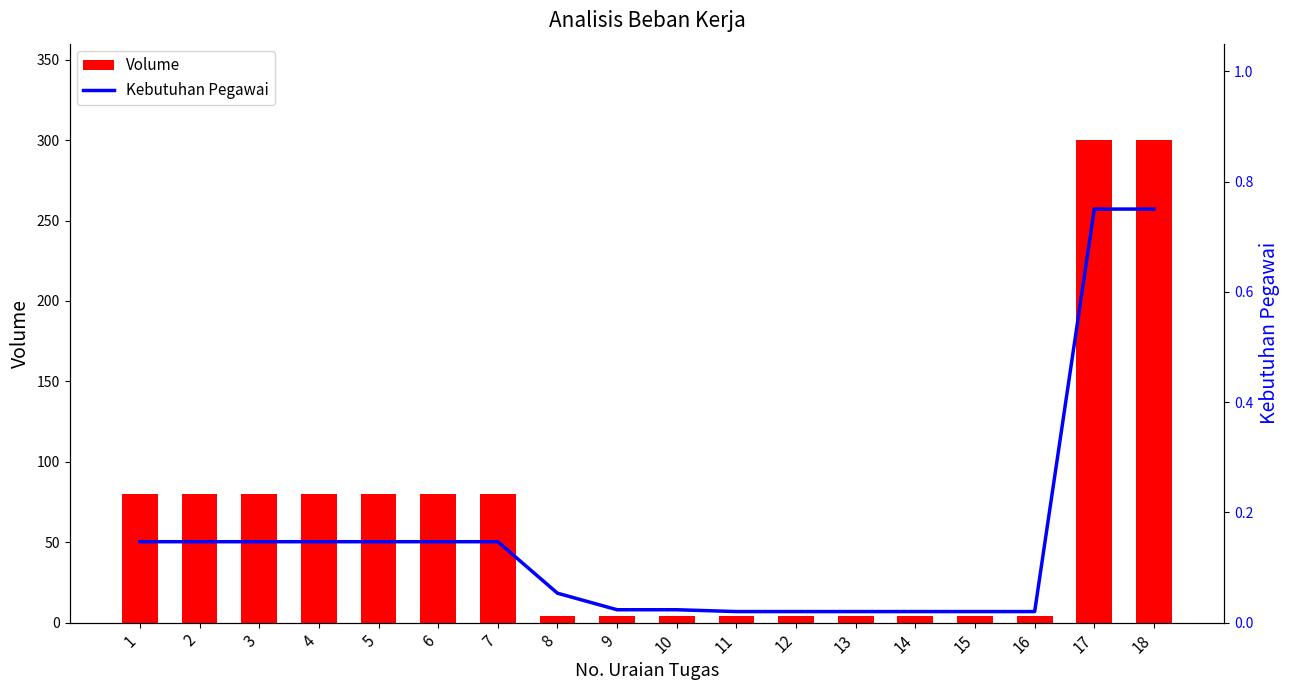

What is the difference between the maximum and minimum values in the Volume series?

296.0